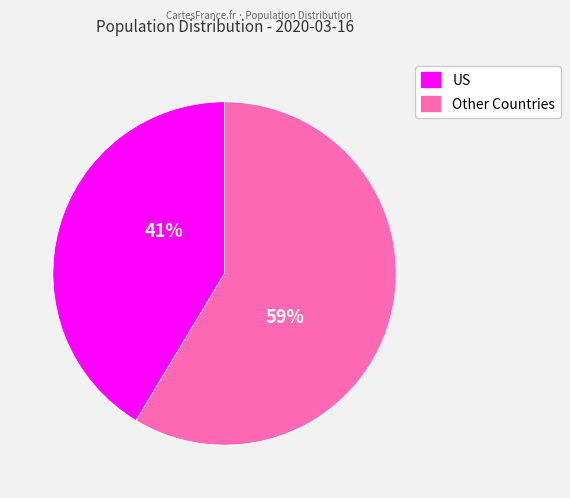

Count the number of slices in the pie.

2